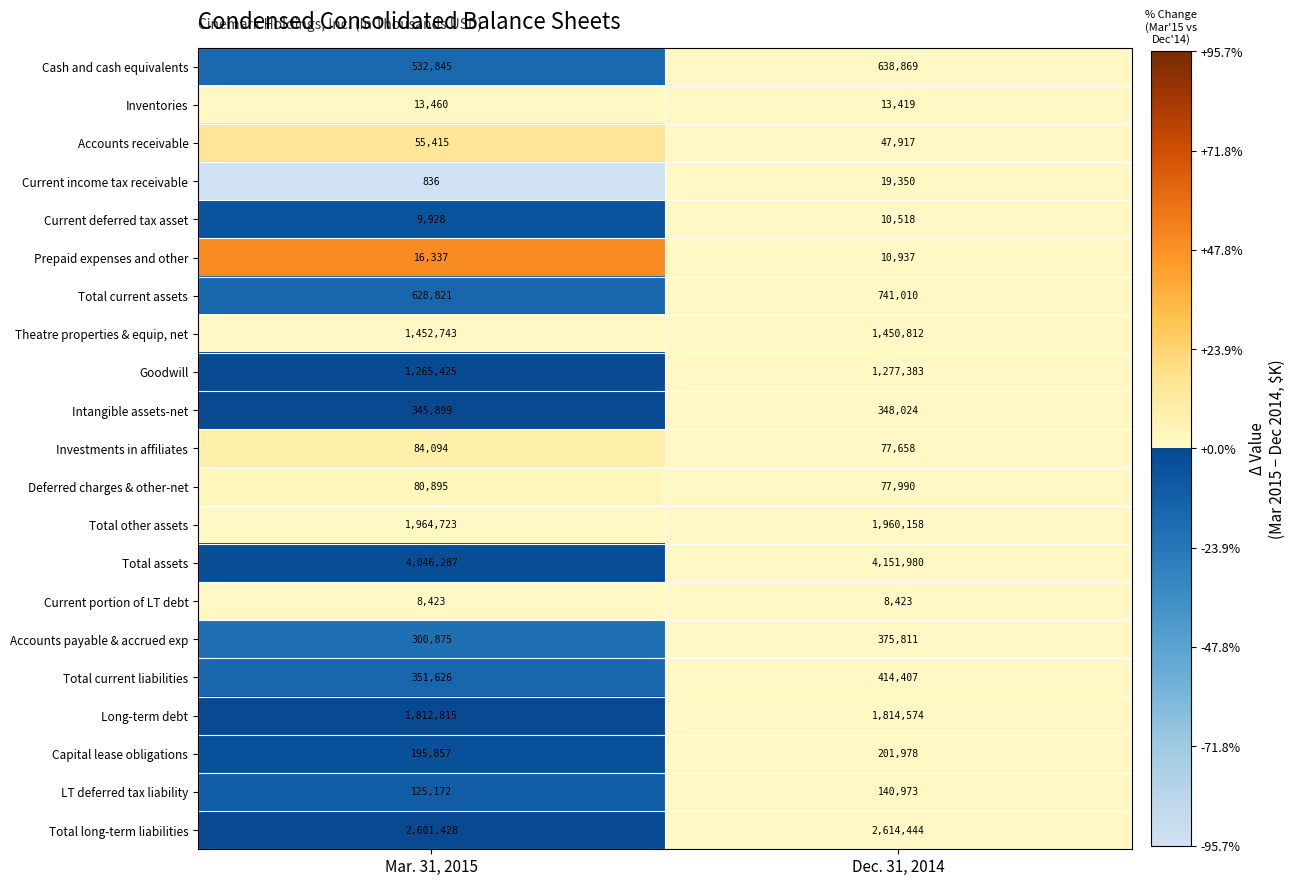

The value of Theatre properties & equip, net at Dec. 31, 2014 is 2140297. True or false?

False